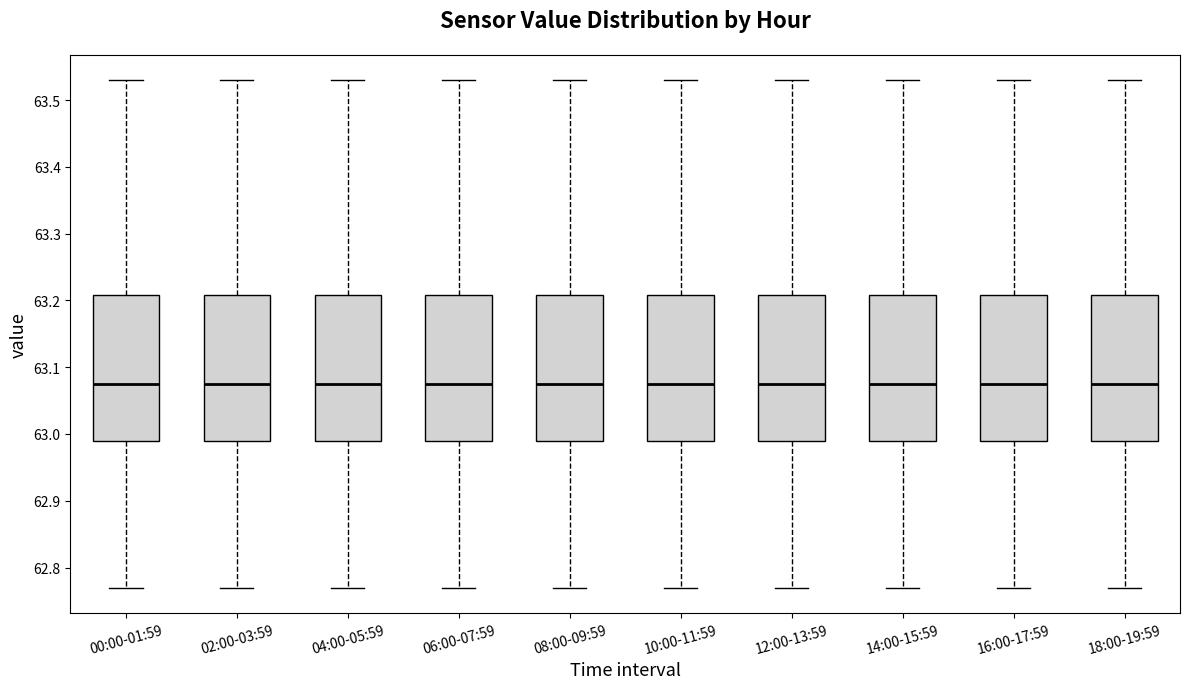

Where does the upper whisker of the box for 08:00-09:59 end on the y-axis? The values are not printed on the chart, so give them approximately, as read against the axis.

63.53